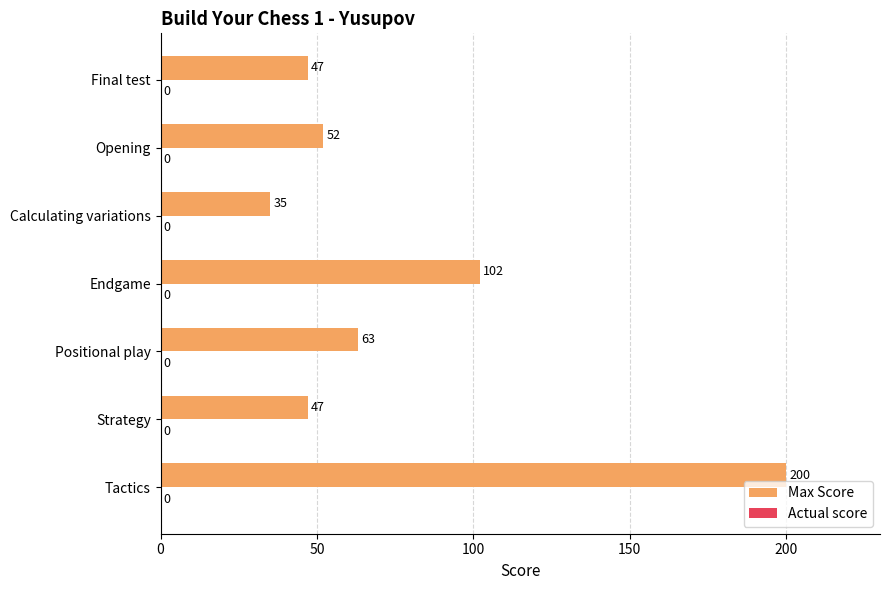

Is it true that the value at Strategy is 47?

True